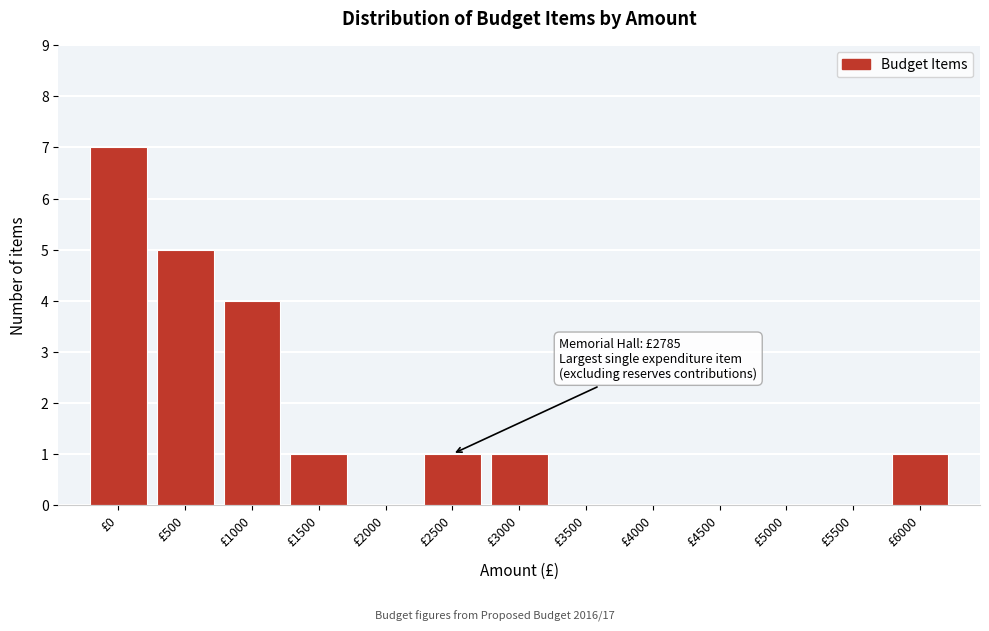

Reading left to right, what are all the values shown in this chart?

£0=7	£500=5	£1000=4	£1500=1	£2000=0	£2500=1	£3000=1	£3500=0	£4000=0	£4500=0	£5000=0	£5500=0	£6000=1